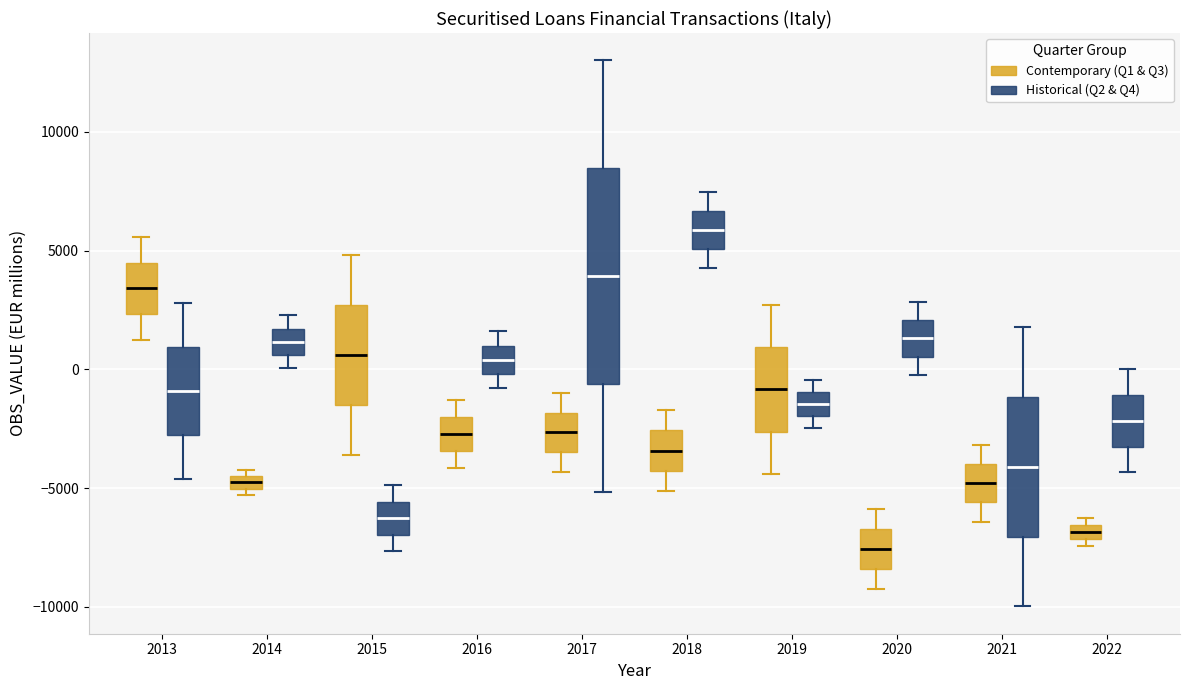

Which box's median line is the highest?

2018 (Historical (Q2 & Q4))